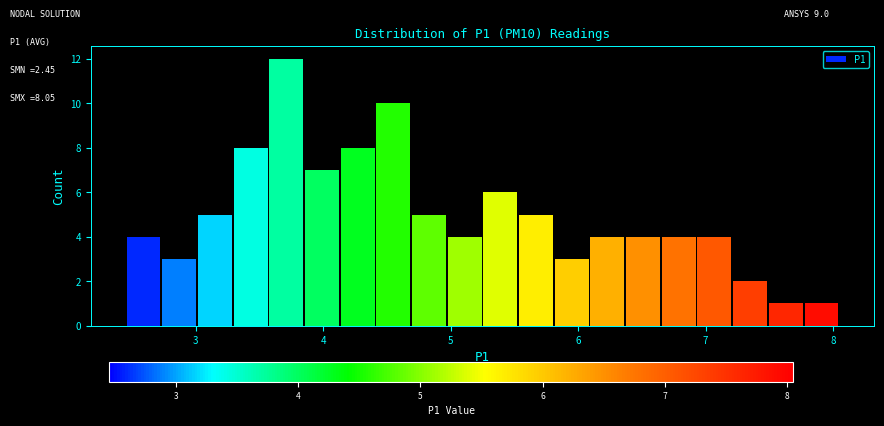

Around what value on the x-axis is the tallest bar? Give the approximate position of its centre, as read against the axis.

3.7